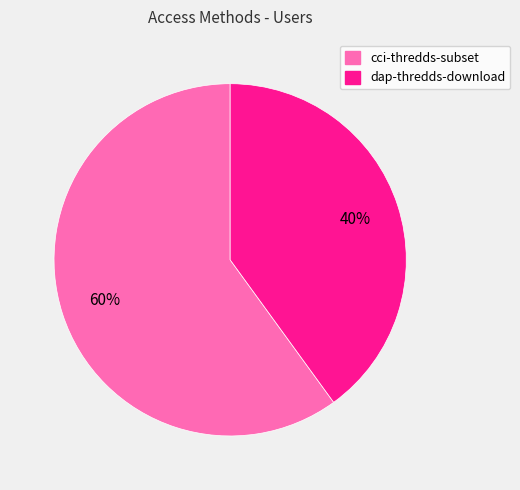

Is it true that cci-thredds-subset is 75% of the pie?

False